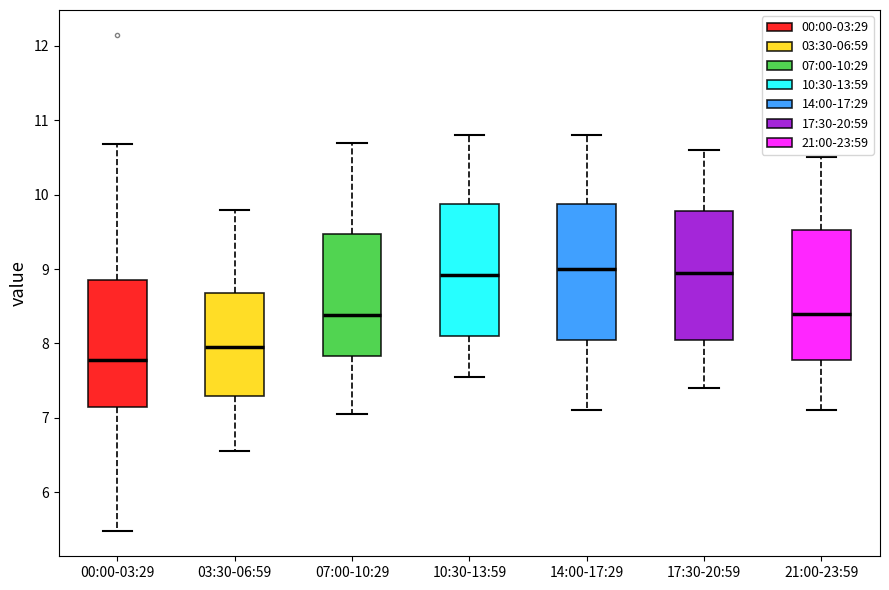

Which box's median line is the lowest?

00:00-03:29